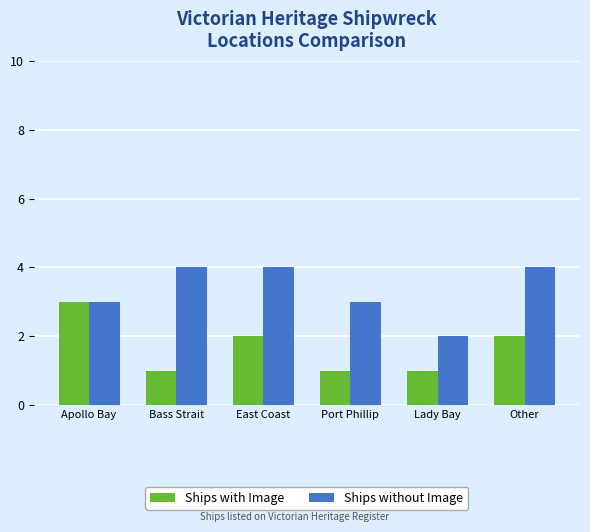

What is the total value across all series at Other?

6